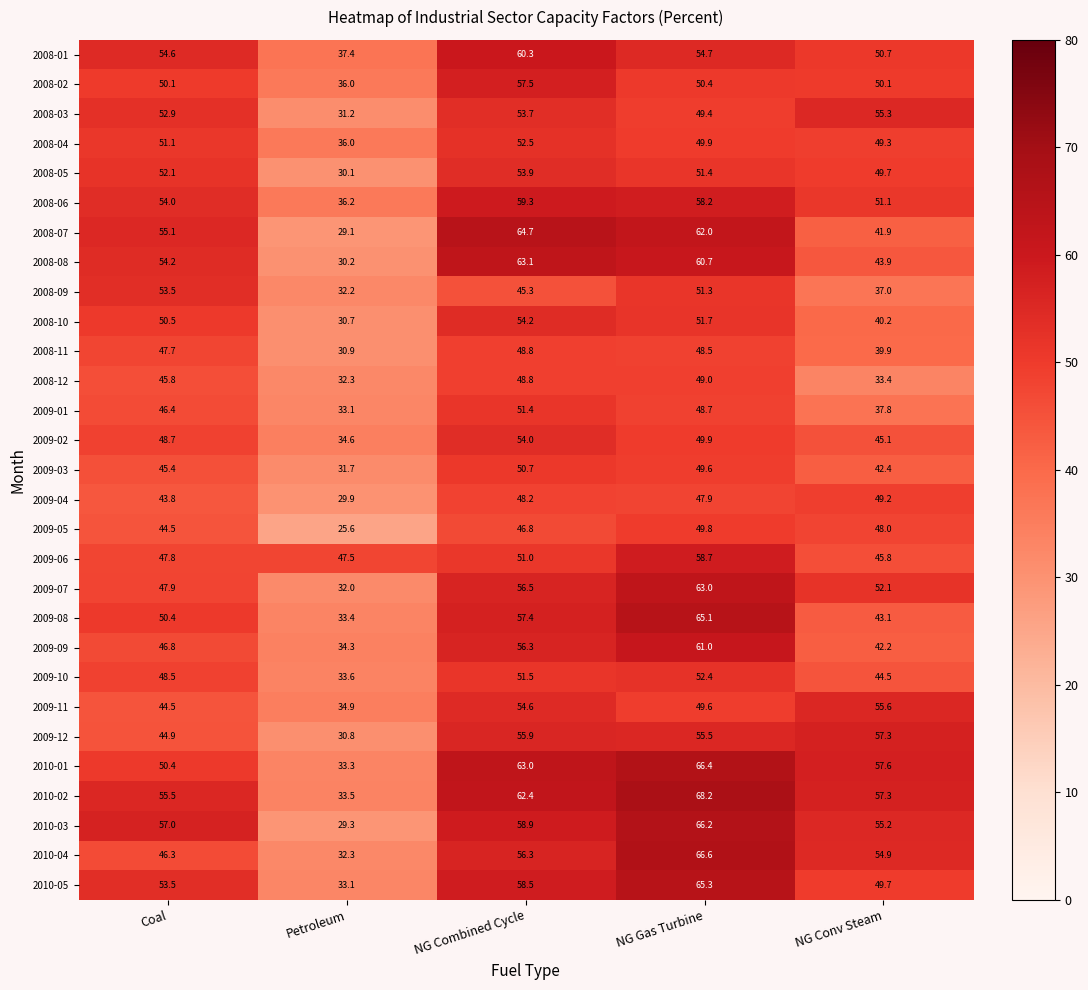

Count the number of categories in the chart.

5